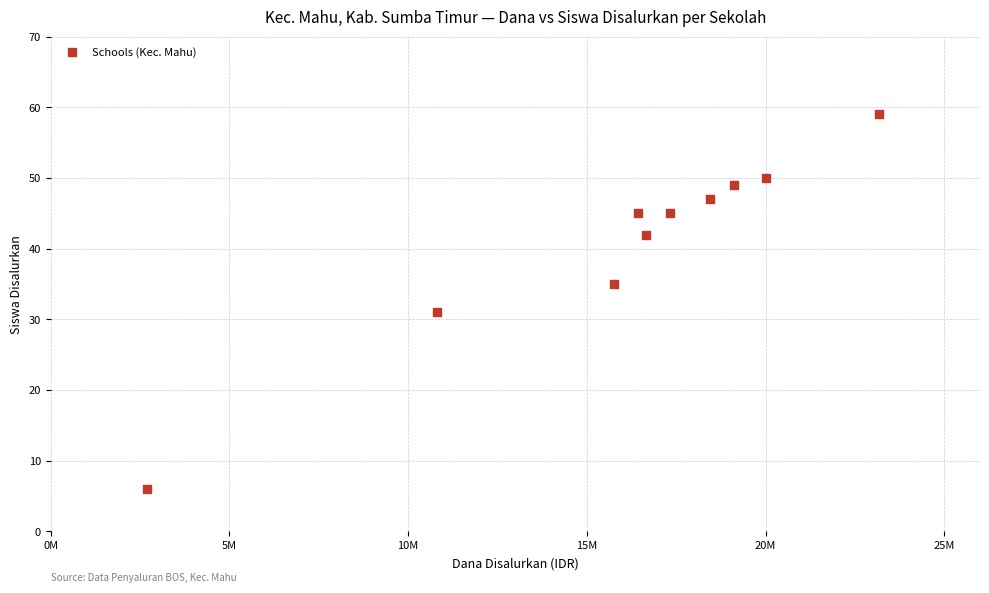

What is the range of Y values (max minus min)?

53